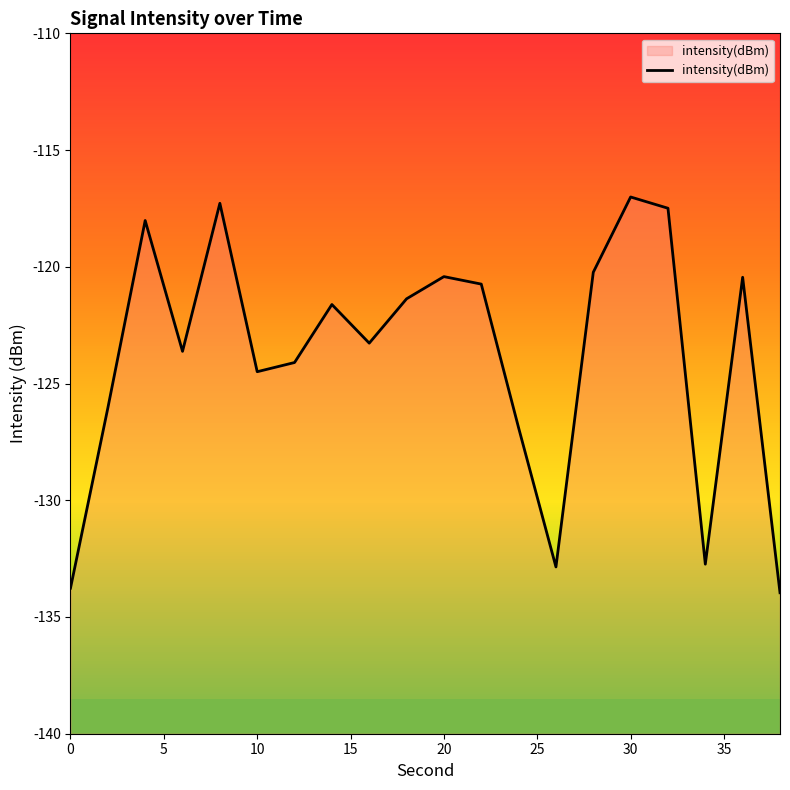

What is the difference between the maximum and minimum values?

17.0